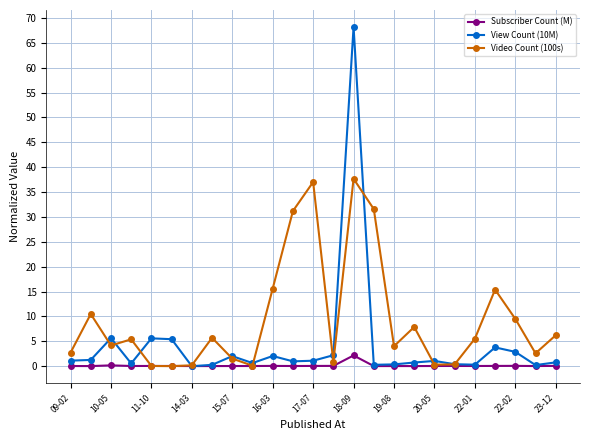

How many lines are shown in the chart?

3